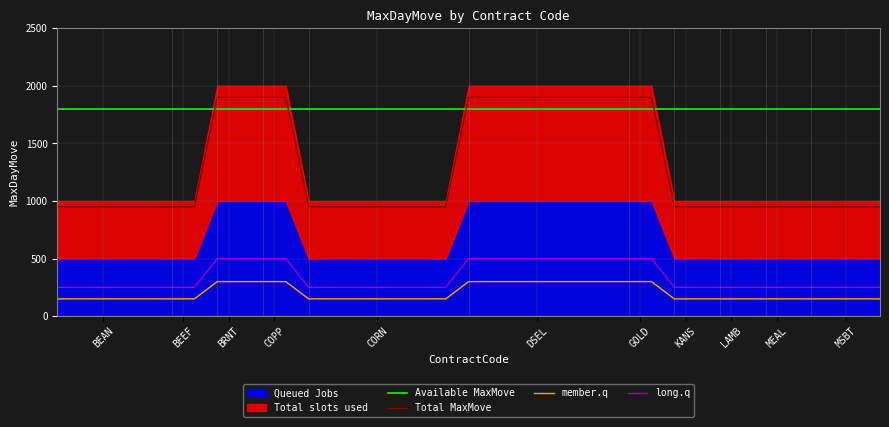

What is the highest value of the Total MaxMove series?

1900